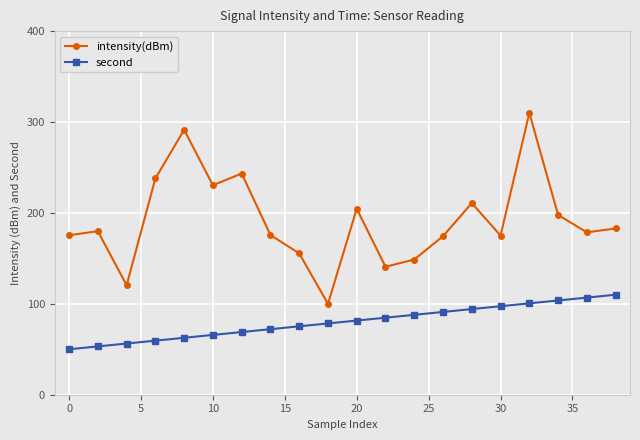

Rank the series by their average value, from highest to lowest.

intensity(dBm), second